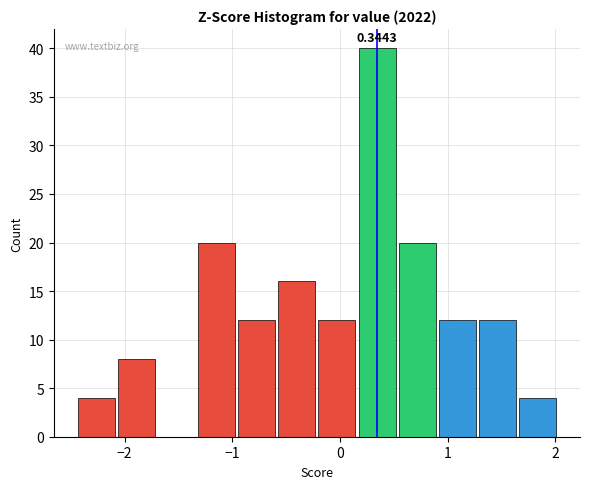

Around what value on the x-axis is the tallest bar? Give the approximate position of its centre, as read against the axis.

0.3